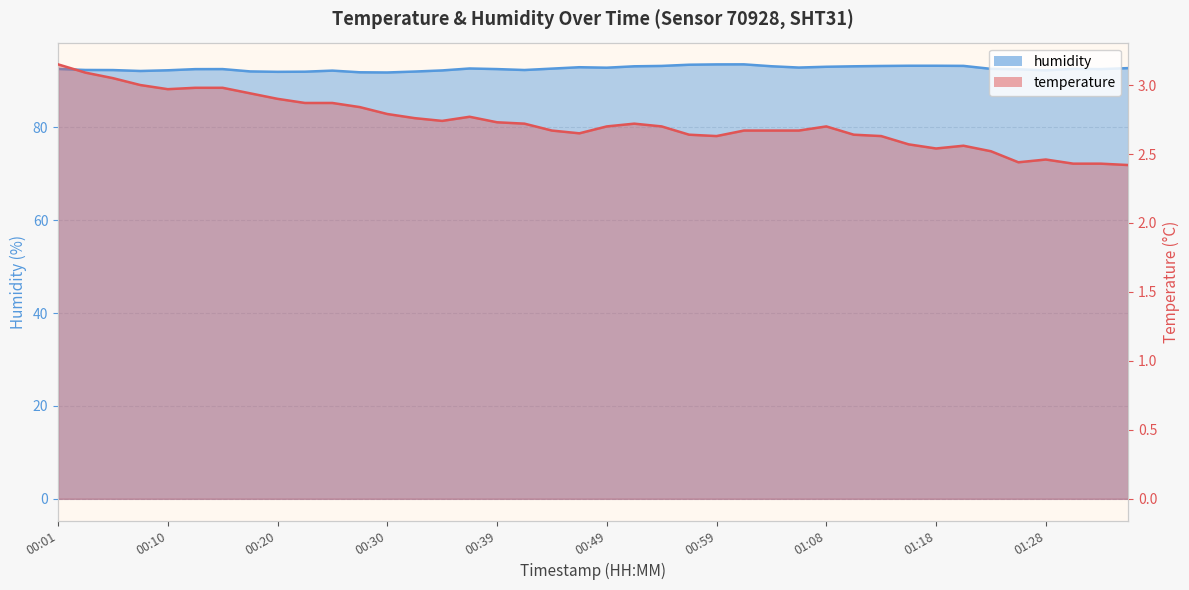

What is the average value of the humidity series?

92.6